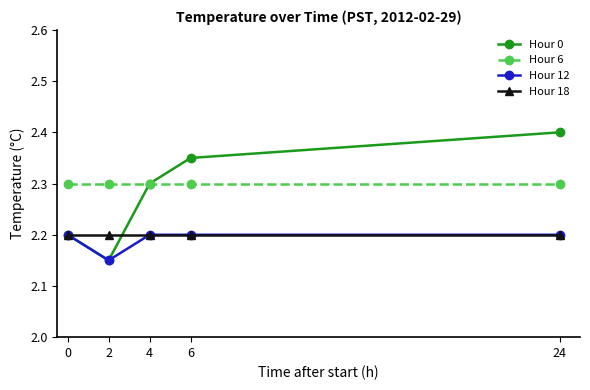

What is the sum of all Hour 12 values?

11.0